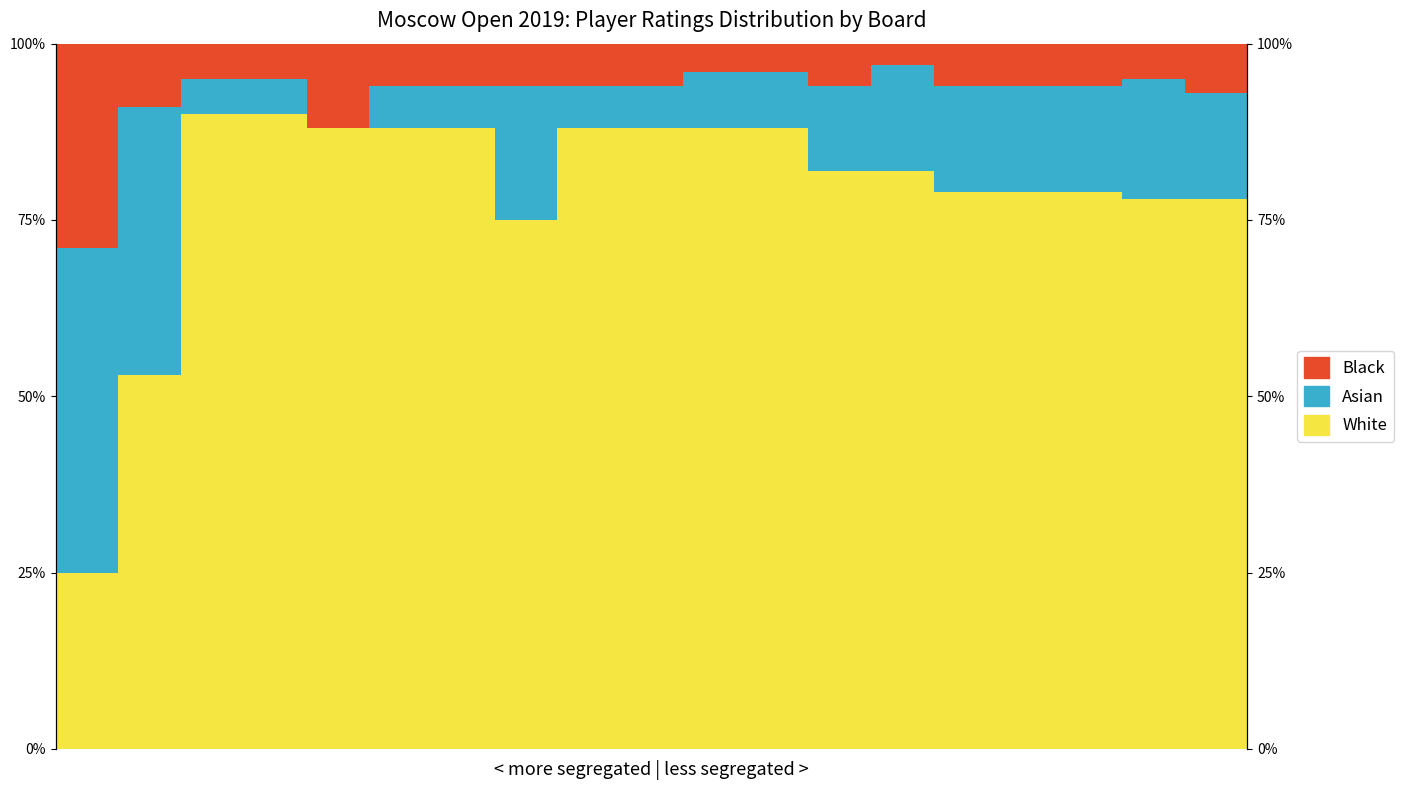

Rank the series by their maximum value, from highest to lowest.

White, Asian, Black